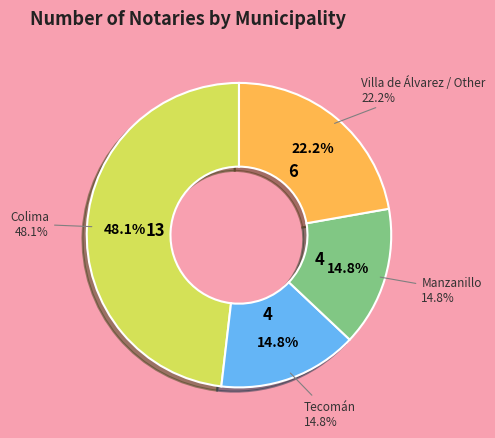

To the nearest percent, what is the average slice percentage?

25%